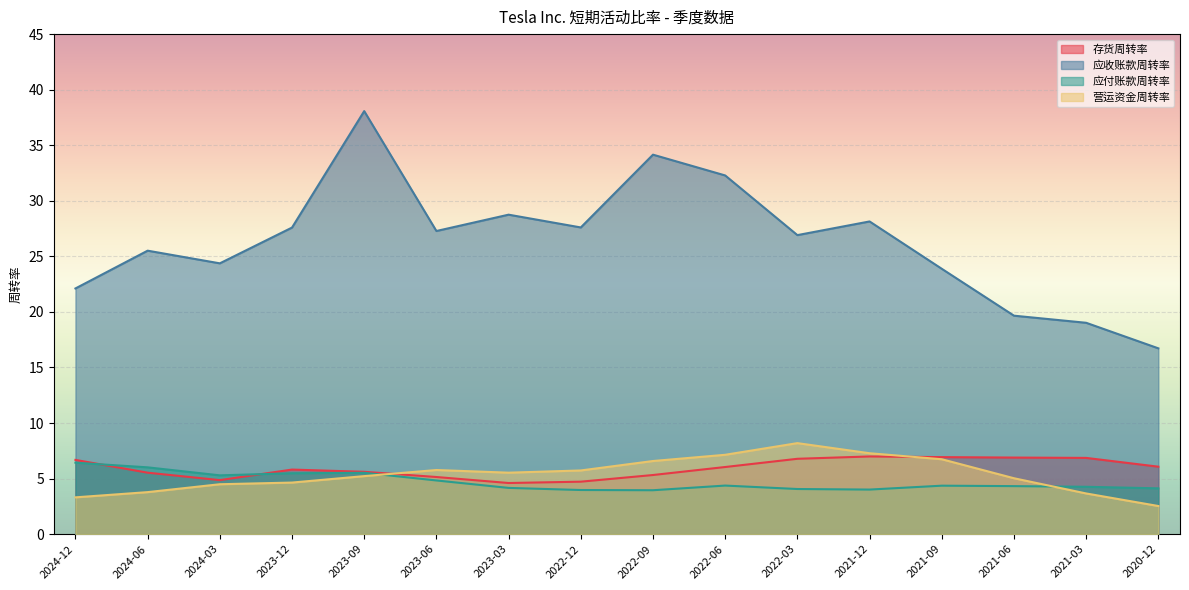

How many lines are shown in the chart?

4